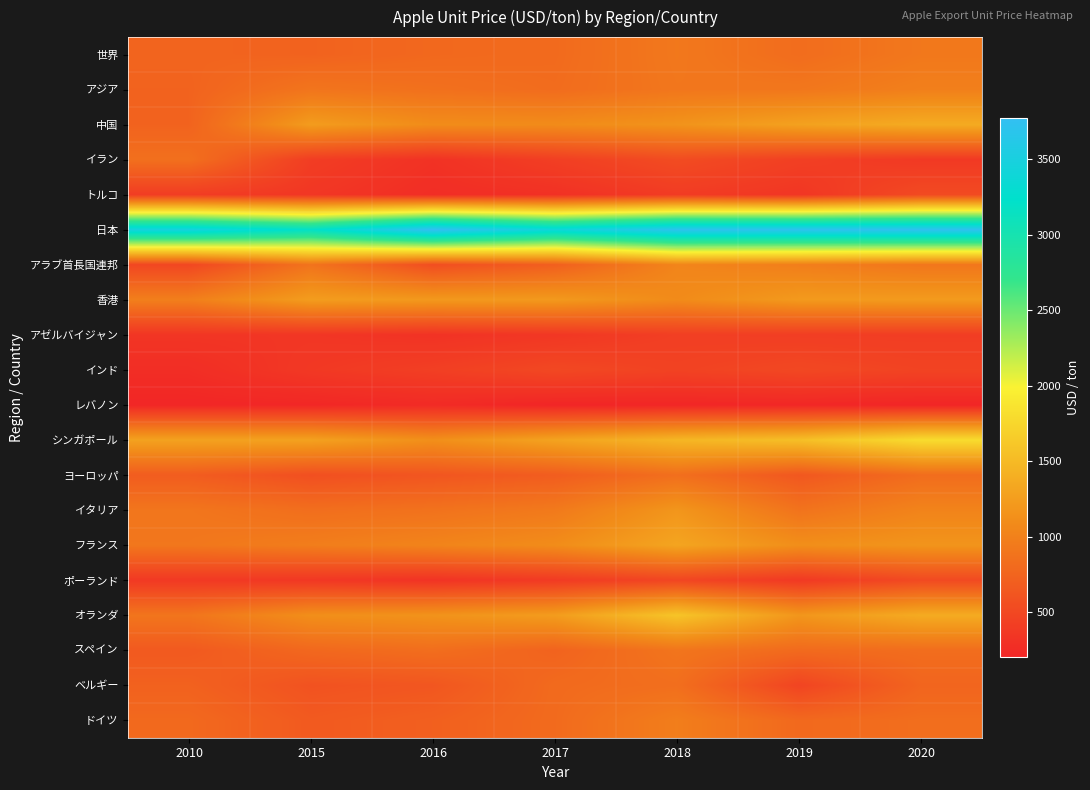

Reading left to right, what are all the values shown in this chart?

世界: 2010=754	2015=739	2016=787	2017=807	2018=925	2019=826	2020=923
アジア: 2010=741	2015=898	2016=859	2017=821	2018=914	2019=916	2020=990
中国: 2010=741	2015=1238	2016=1099	2017=1094	2018=1161	2019=1283	2020=1370
イラン: 2010=853	2015=410	2016=312	2017=424	2018=539	2019=431	2020=375
トルコ: 2010=407	2015=353	2016=274	2017=304	2018=397	2019=351	2020=524
日本: 2010=3470	2015=3192	2016=3773	2017=3398	2018=3697	2019=3704	2020=3726
アラブ首長国連邦: 2010=497	2015=884	2016=557	2017=708	2018=1036	2019=980	2020=910
香港: 2010=988	2015=1244	2016=1210	2017=1214	2018=1090	2019=1217	2020=1227
アゼルバイジャン: 2010=343	2015=346	2016=319	2017=356	2018=423	2019=414	2020=409
インド: 2010=275	2015=370	2016=426	2017=506	2018=456	2019=505	2020=464
レバノン: 2010=215	2015=221	2016=250	2017=205	2018=213	2019=218	2020=205
シンガポール: 2010=1288	2015=1284	2016=1126	2017=1299	2018=1468	2019=1545	2020=1798
ヨーロッパ: 2010=685	2015=568	2016=624	2017=687	2018=844	2019=639	2020=826
イタリア: 2010=904	2015=840	2016=874	2017=940	2018=1185	2019=882	2020=1025
フランス: 2010=917	2015=972	2016=1028	2017=1103	2018=1315	2019=1121	2020=1173
ポーランド: 2010=374	2015=359	2016=321	2017=385	2018=485	2019=372	2020=521
オランダ: 2010=898	2015=1122	2016=1158	2017=1238	2018=1592	2019=1185	2020=1371
スペイン: 2010=659	2015=784	2016=836	2017=741	2018=899	2019=805	2020=831
ベルギー: 2010=728	2015=597	2016=632	2017=805	2018=842	2019=473	2020=757
ドイツ: 2010=795	2015=662	2016=714	2017=809	2018=974	2019=792	2020=837